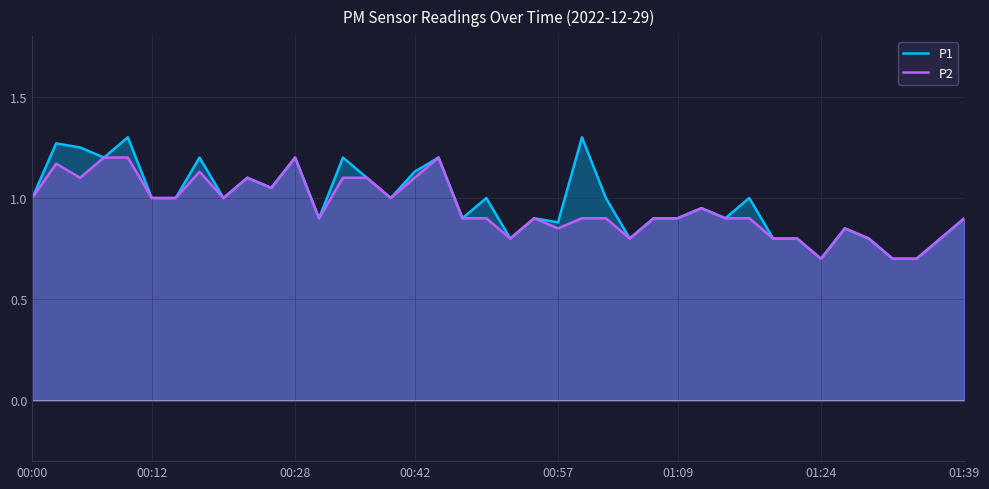

What is the difference between the P1 values at 36 and 15?

0.3